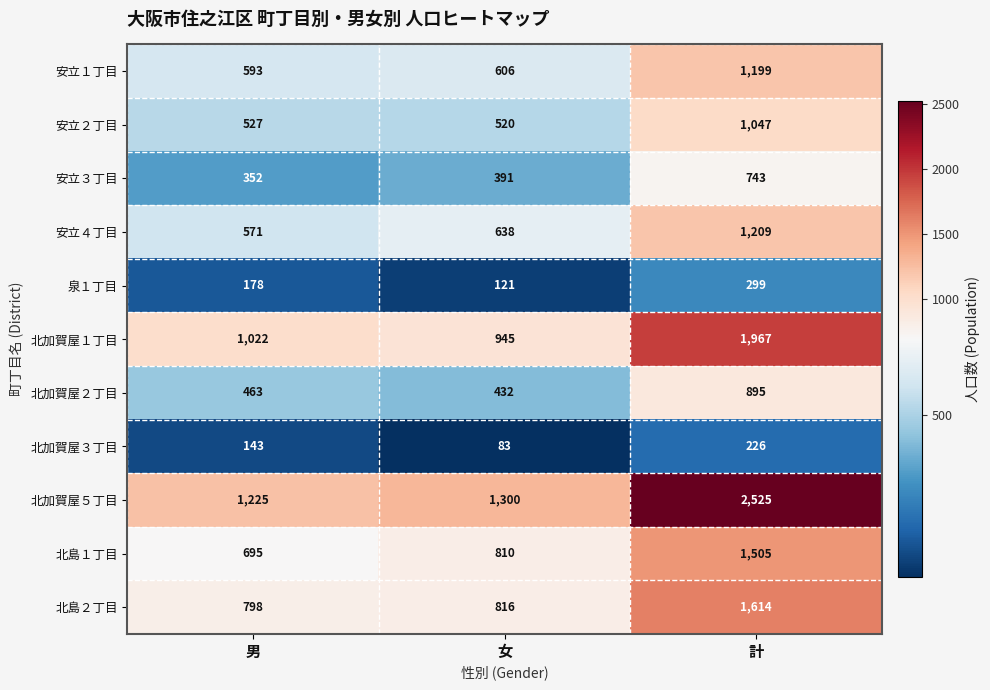

Which series changed the most between 女 and 計?

北加賀屋５丁目